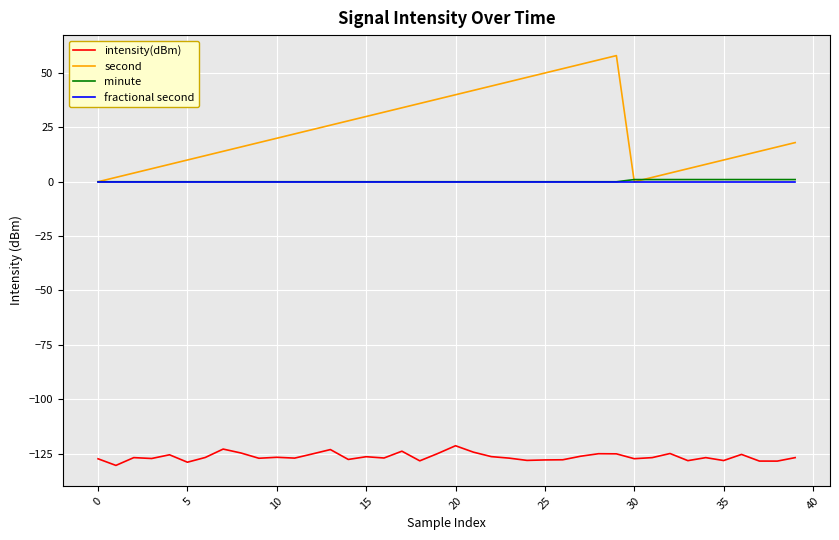

Which series has the largest range (max minus min)?

second